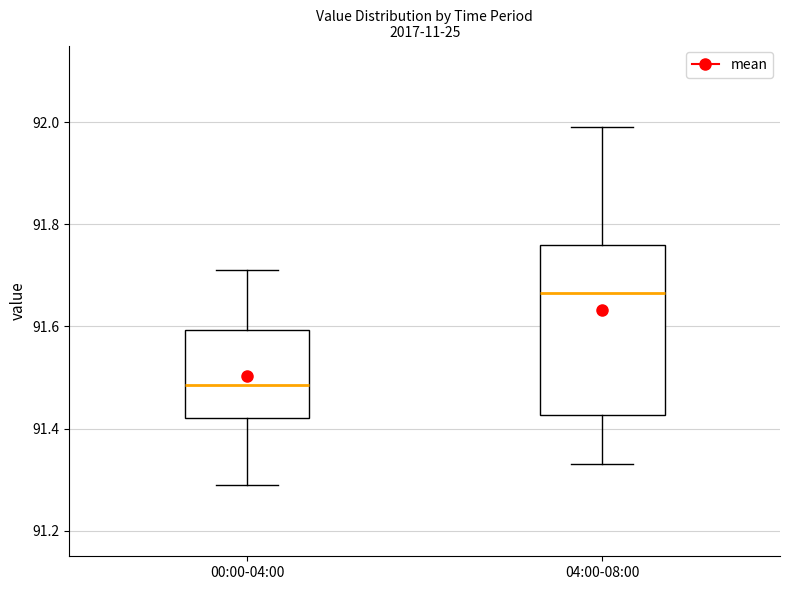

Where does the median line of the box for 04:00-08:00 sit on the y-axis? The values are not printed on the chart, so give them approximately, as read against the axis.

91.66